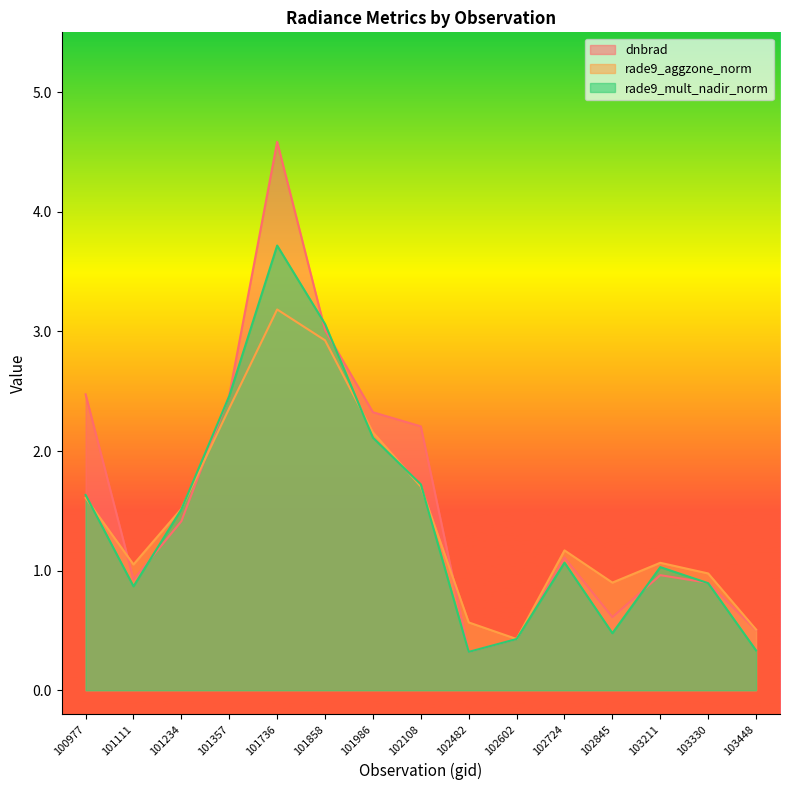

At which label does rade9_mult_nadir_norm first exceed 1?

100977